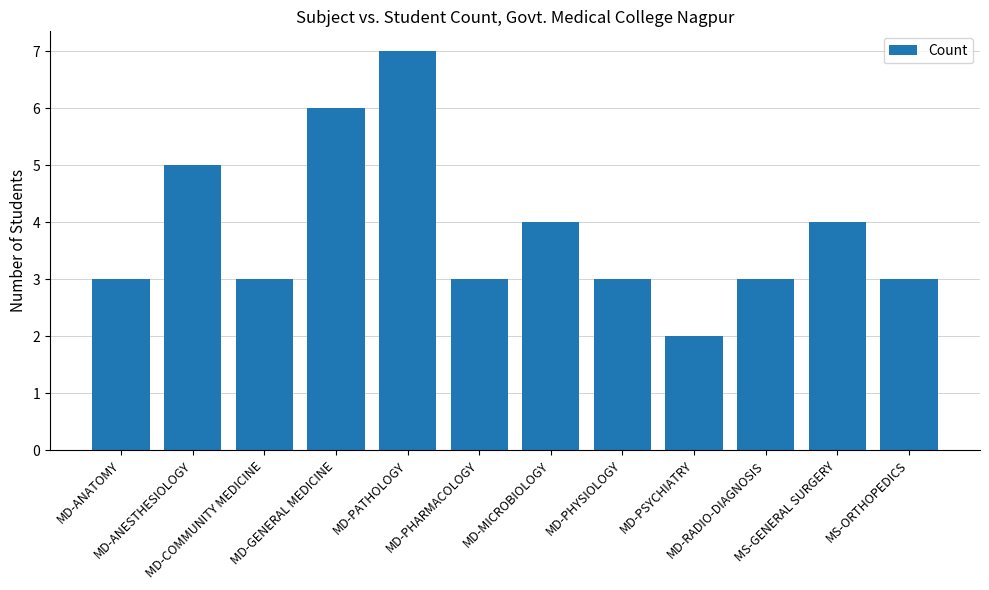

What is the greatest value displayed?

7